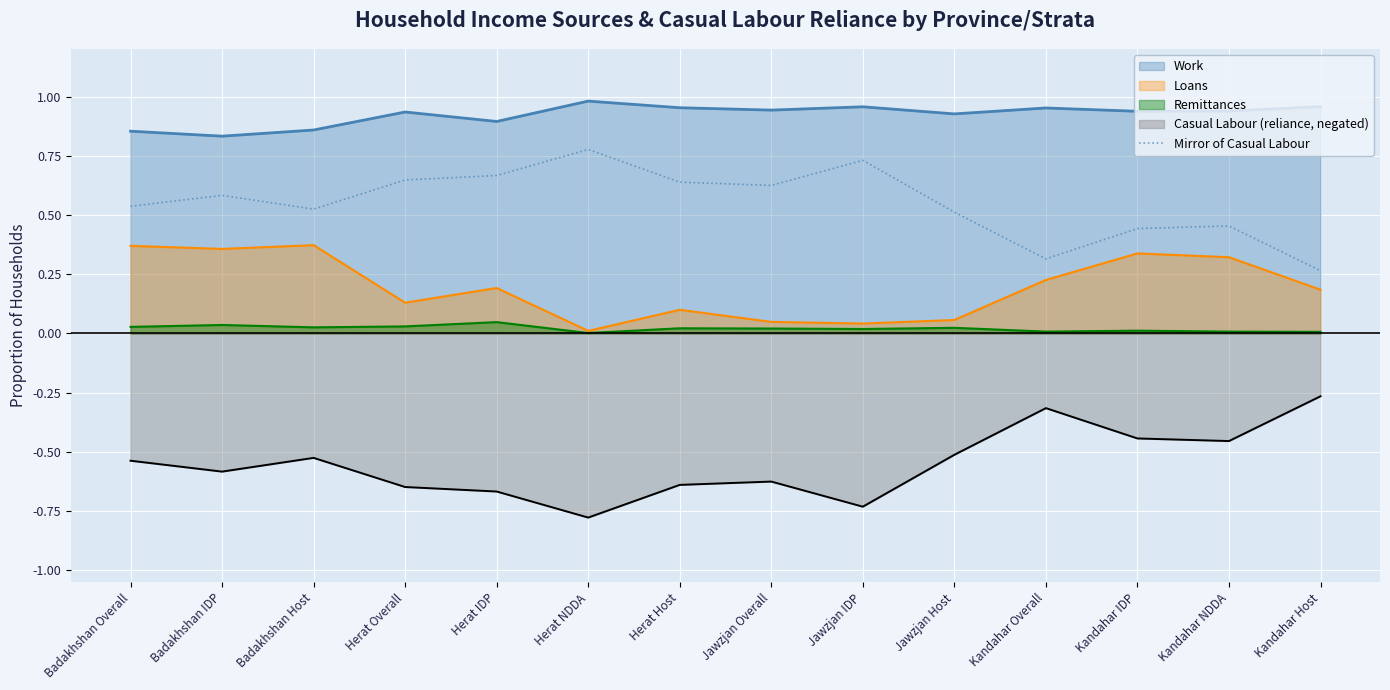

True or false: there are more than 1 points higher than both neighbors.

True